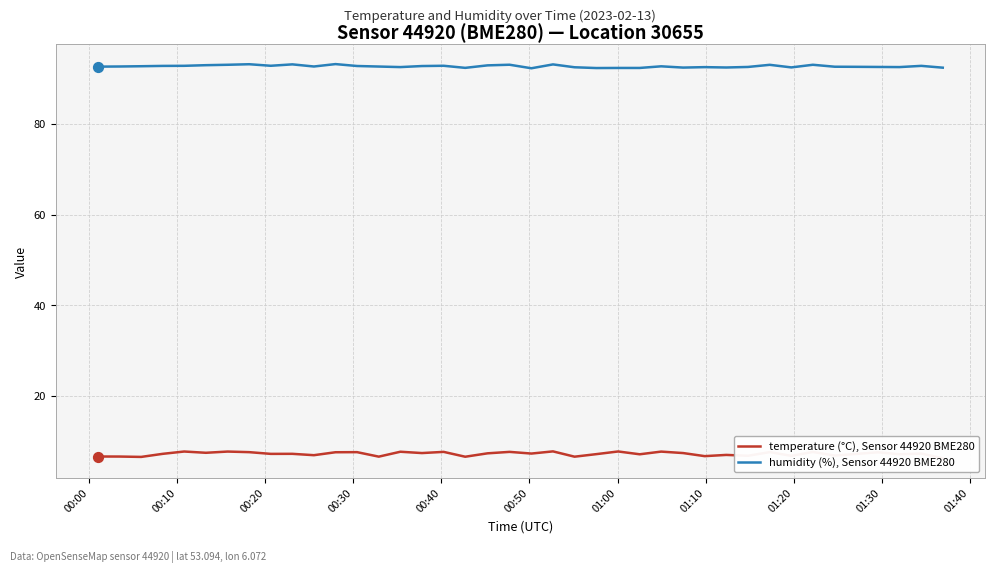

Which series contains the lowest Y value?

temperature (°C), Sensor 44920 BME280